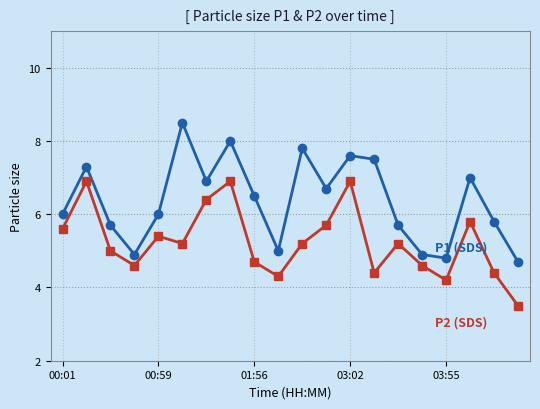

What is the maximum value shown in the chart?

8.5